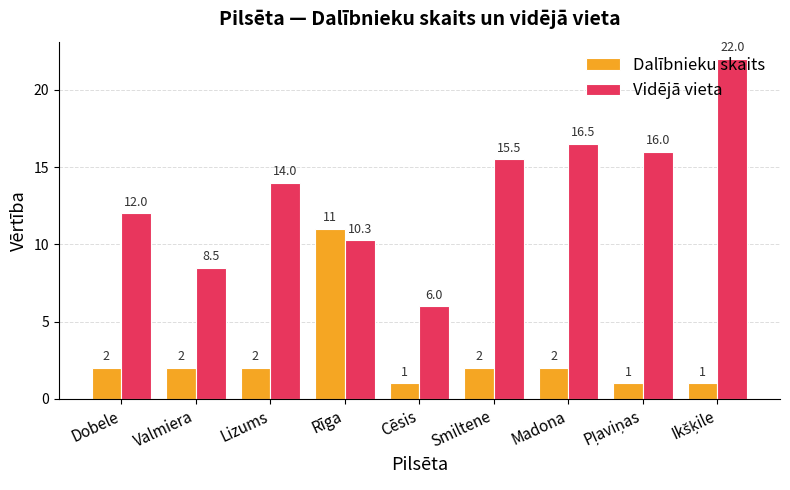

Reading left to right, what are all the values shown in this chart?

Dalībnieku skaits: 2.0	2.0	2.0	11.0	1.0	2.0	2.0	1.0	1.0
Vidējā vieta: 12.0	8.5	14.0	10.3	6.0	15.5	16.5	16.0	22.0